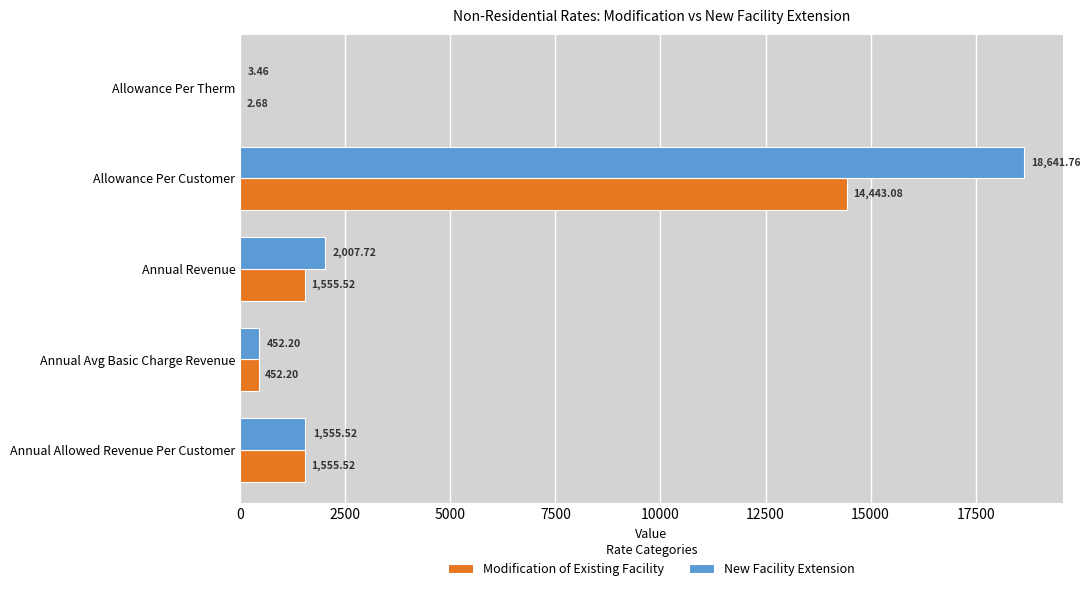

At which label is New Facility Extension closest to 9322?

Annual Revenue